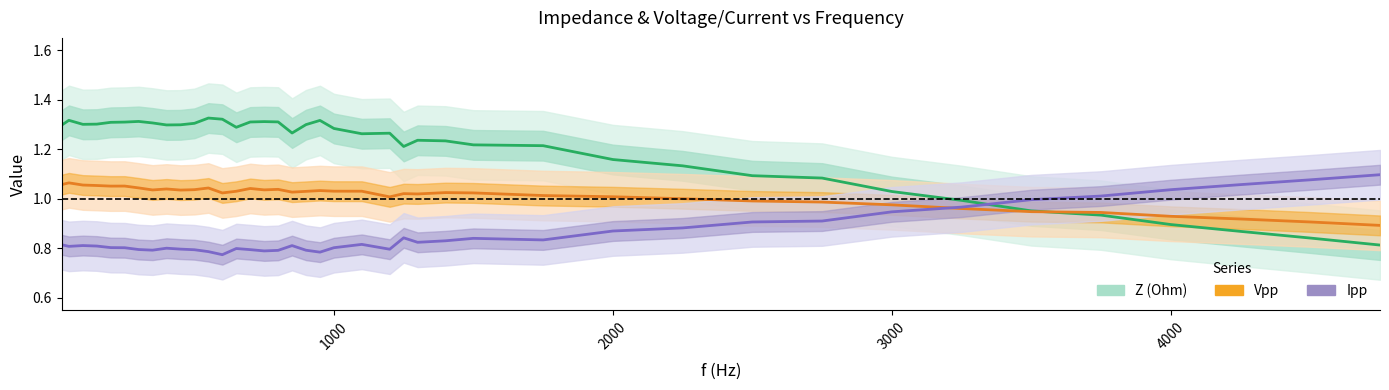

What is the difference between the maximum and minimum values in the Z (Ohm) series?

0.5